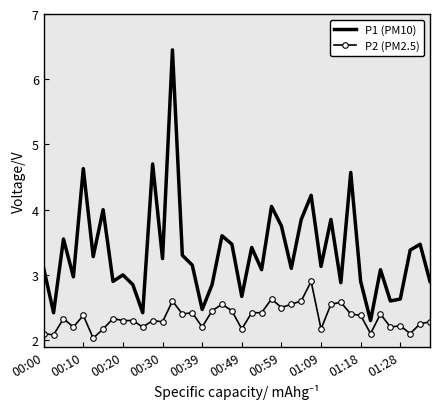

What is the lowest value of the P1 (PM10) series?

2.3